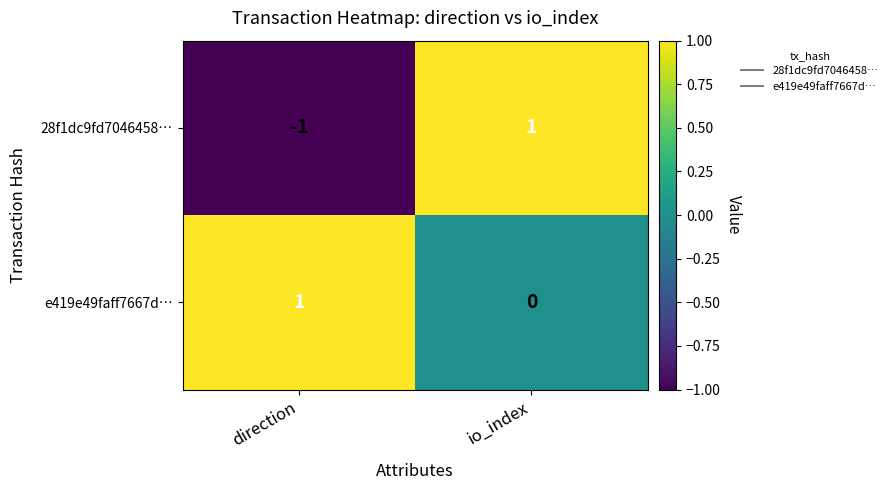

Which series has the widest spread of values?

28f1dc9fd7046458…